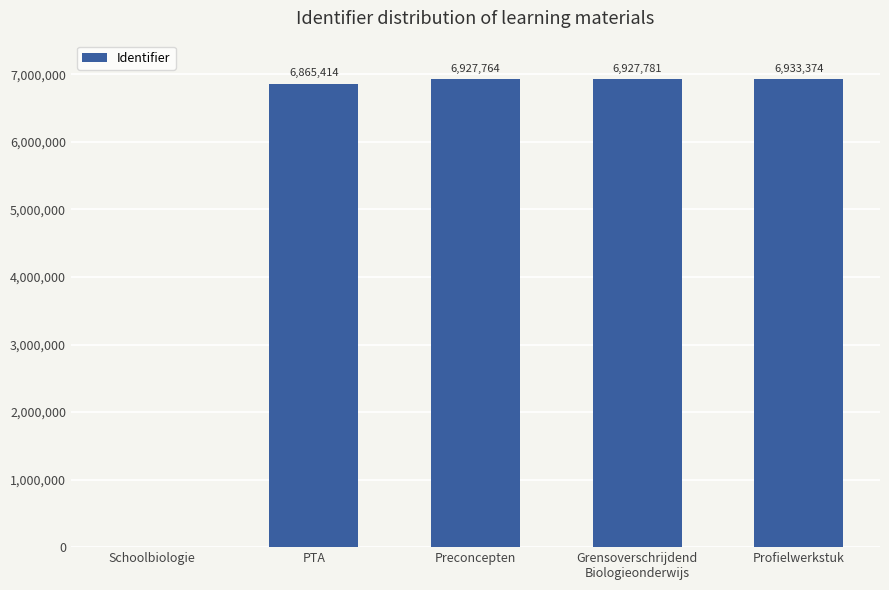

How many series are shown in this chart?

1